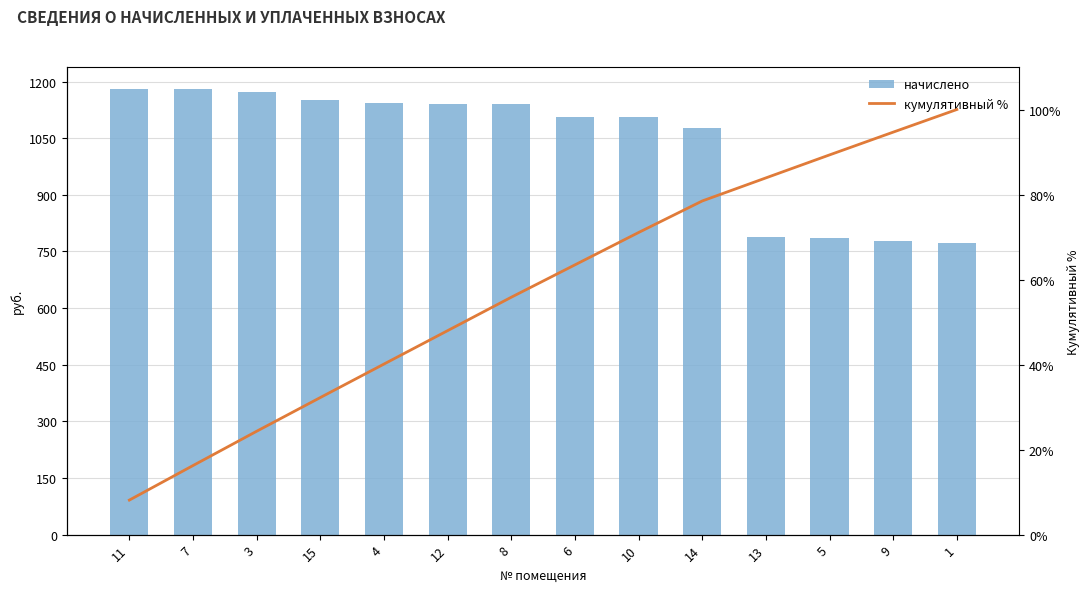

List the series in order of their overall mean, lowest first.

кумулятивный %, начислено